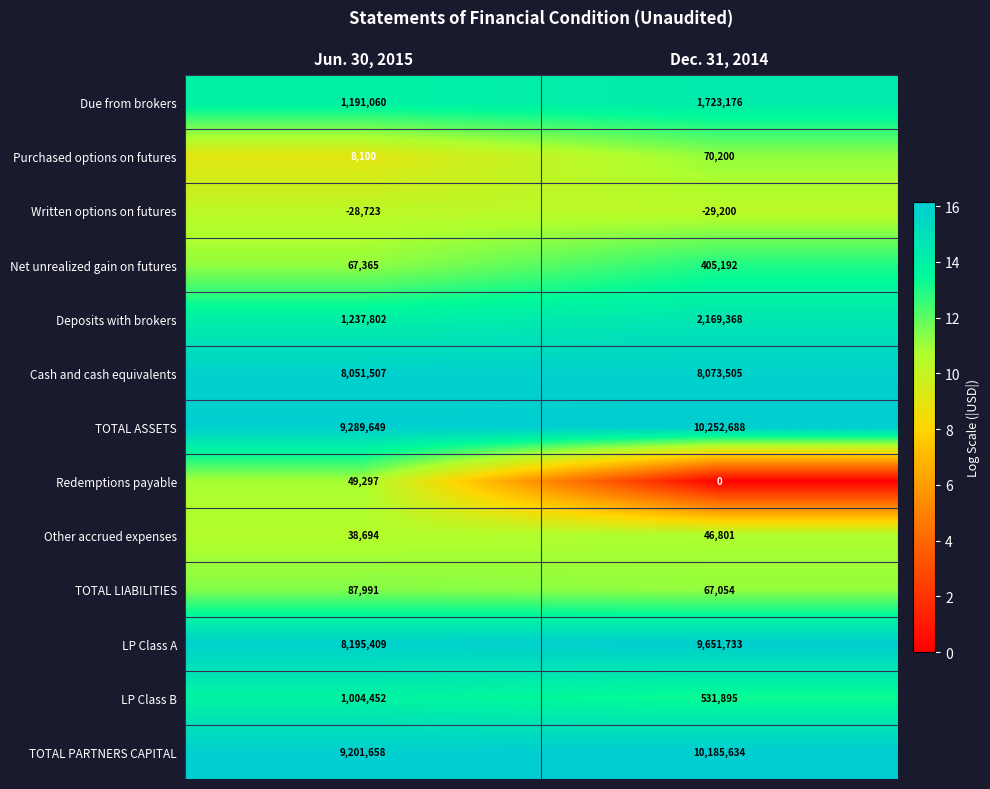

Which label corresponds to the smallest value in the chart?

Dec. 31, 2014